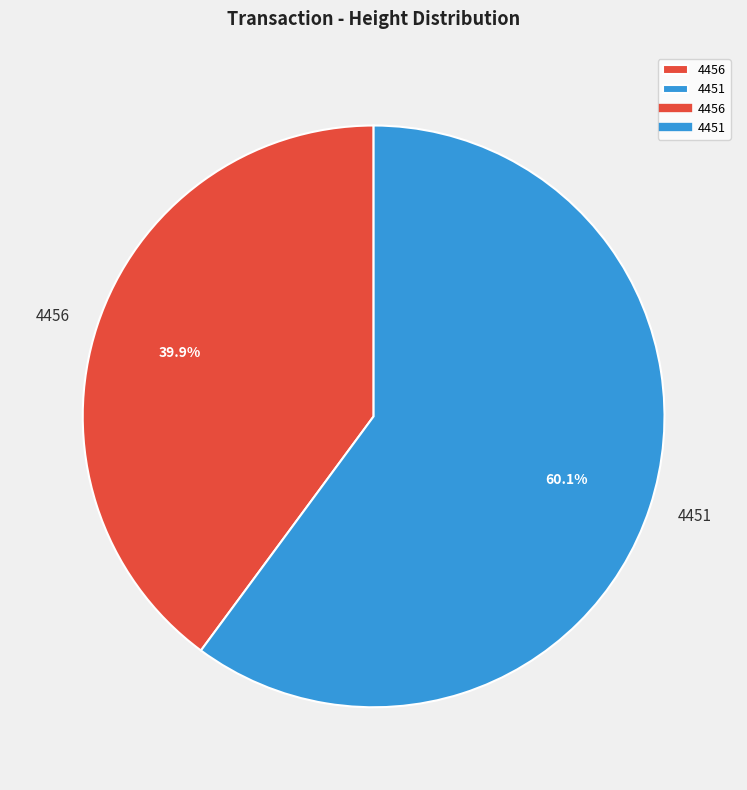

Count the number of slices in the pie.

2